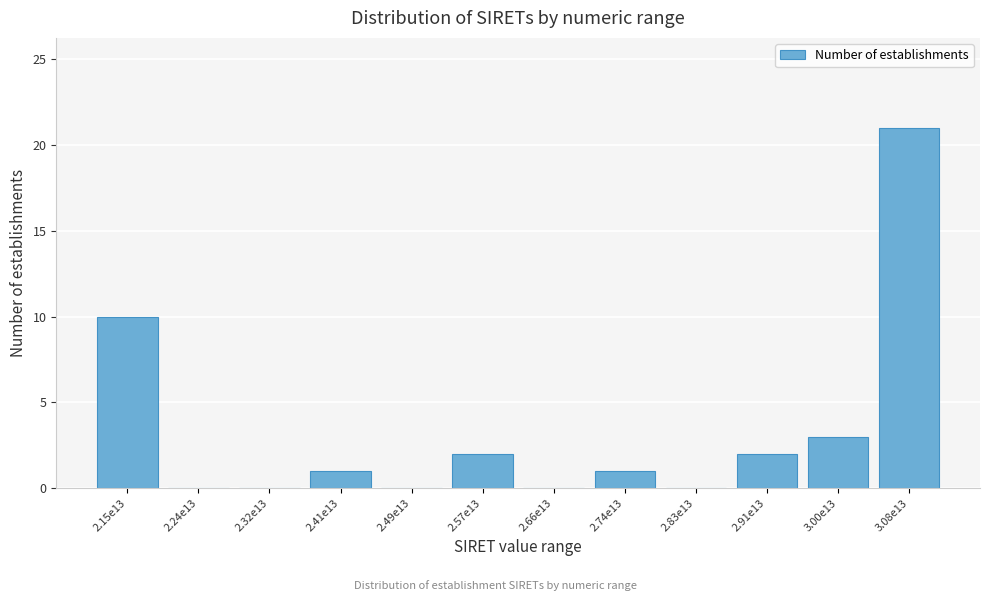

Reading left to right, what are all the values shown in this chart?

2.15e13=10	2.24e13=0	2.32e13=0	2.41e13=1	2.49e13=0	2.57e13=2	2.66e13=0	2.74e13=1	2.83e13=0	2.91e13=2	3.00e13=3	3.08e13=21